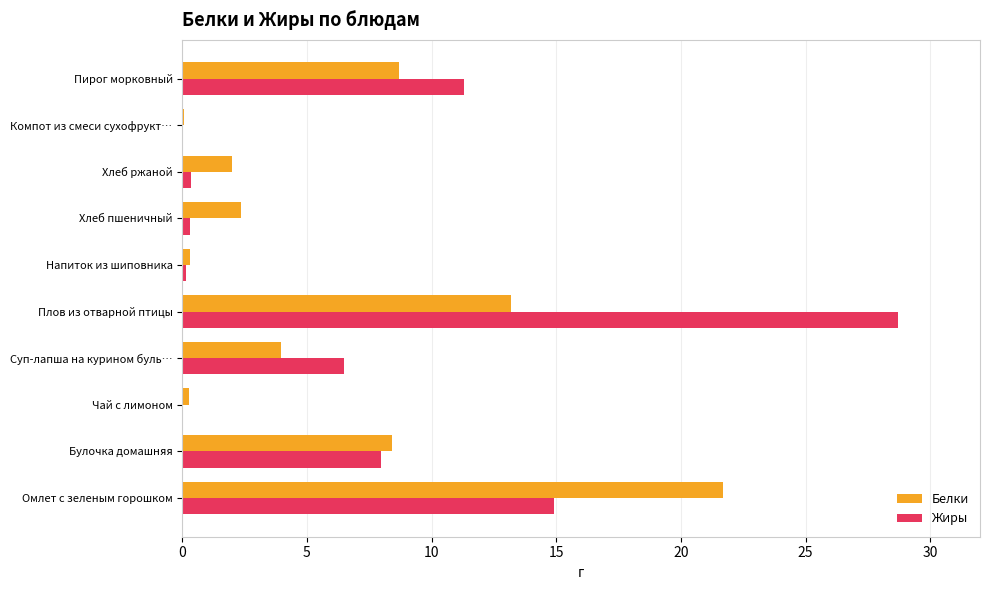

At which label is Жиры closest to 14?

Омлет с зеленым горошком